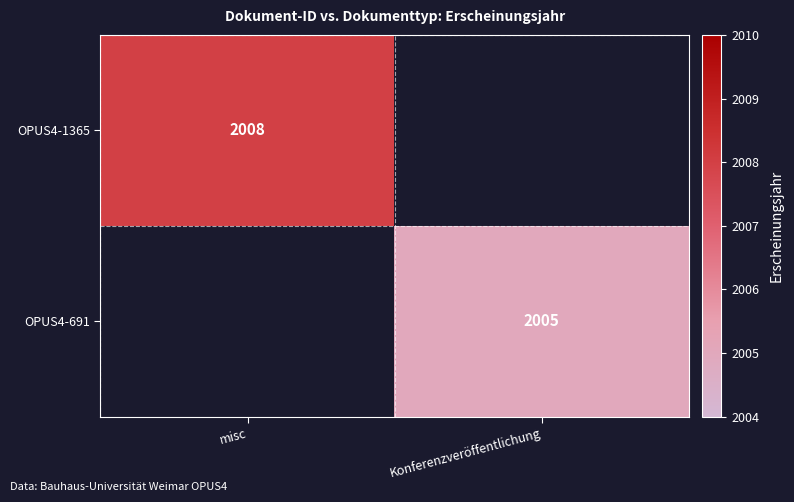

At how many categories does at least one series exceed 2006?

1